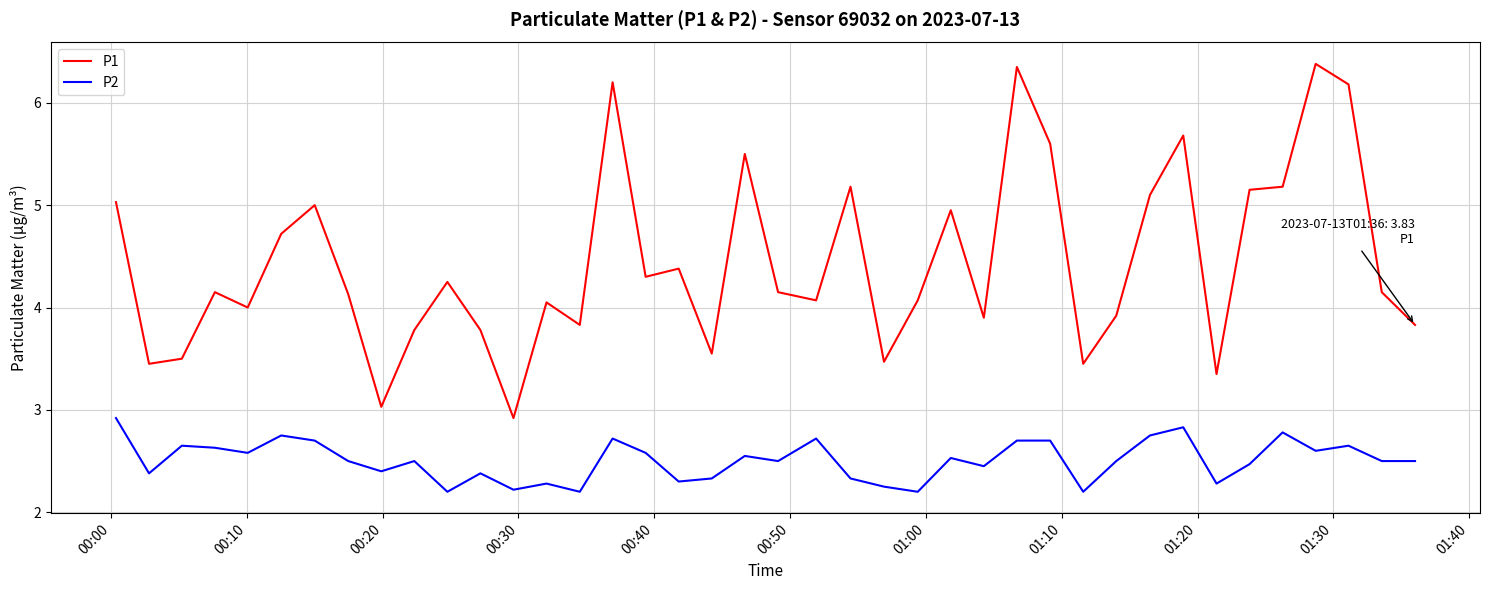

How many distinct data groups are displayed?

2